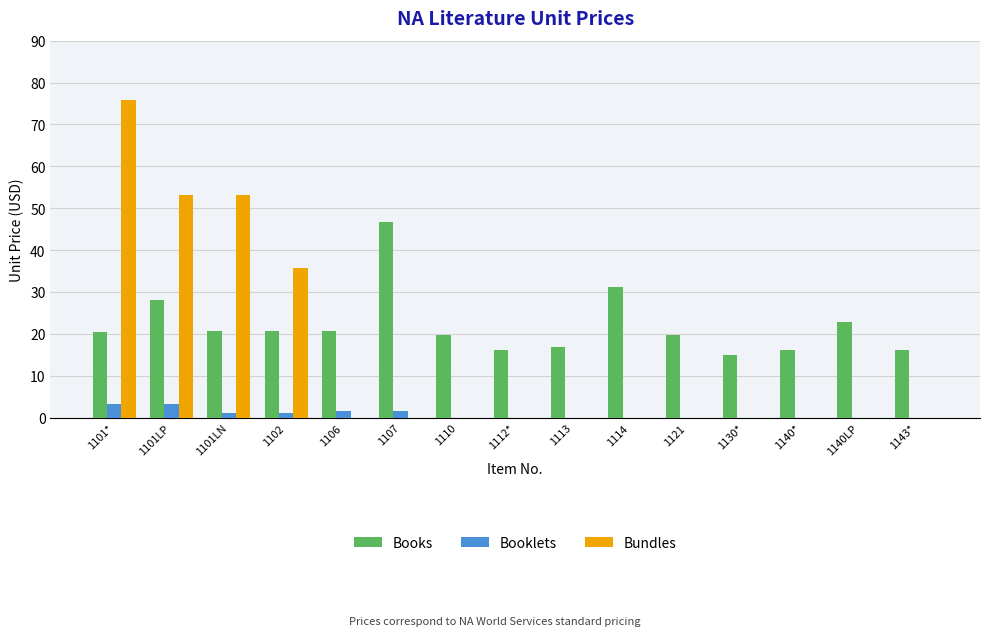

At which category does the chart reach its peak across all series?

1101*